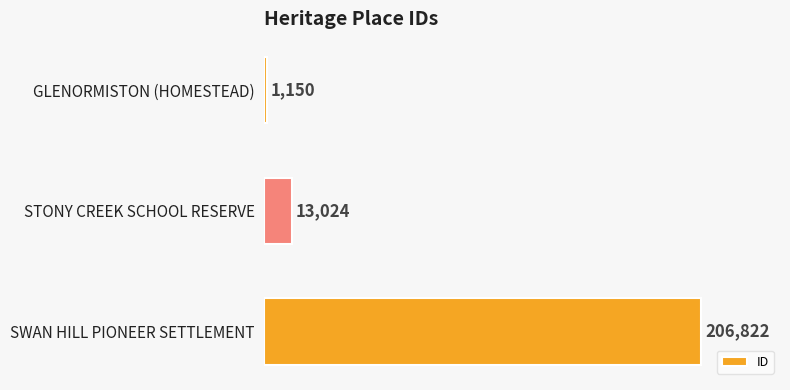

Reading top to bottom, transcribe all the data shown in this chart.

1150	13024	206822